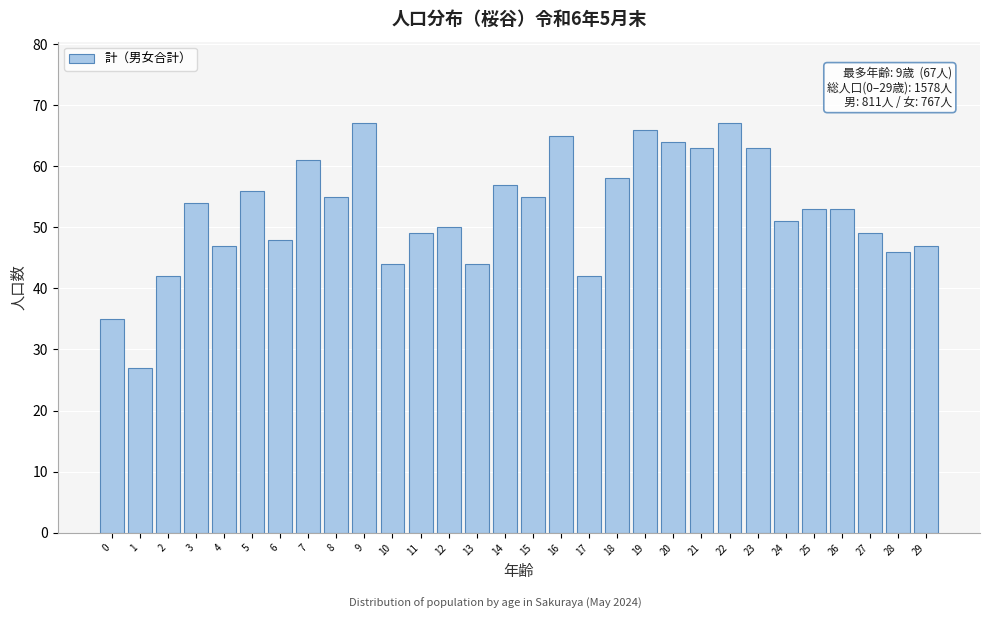

Reading left to right, list all the values displayed in this chart.

0=35	1=27	2=42	3=54	4=47	5=56	6=48	7=61	8=55	9=67	10=44	11=49	12=50	13=44	14=57	15=55	16=65	17=42	18=58	19=66	20=64	21=63	22=67	23=63	24=51	25=53	26=53	27=49	28=46	29=47